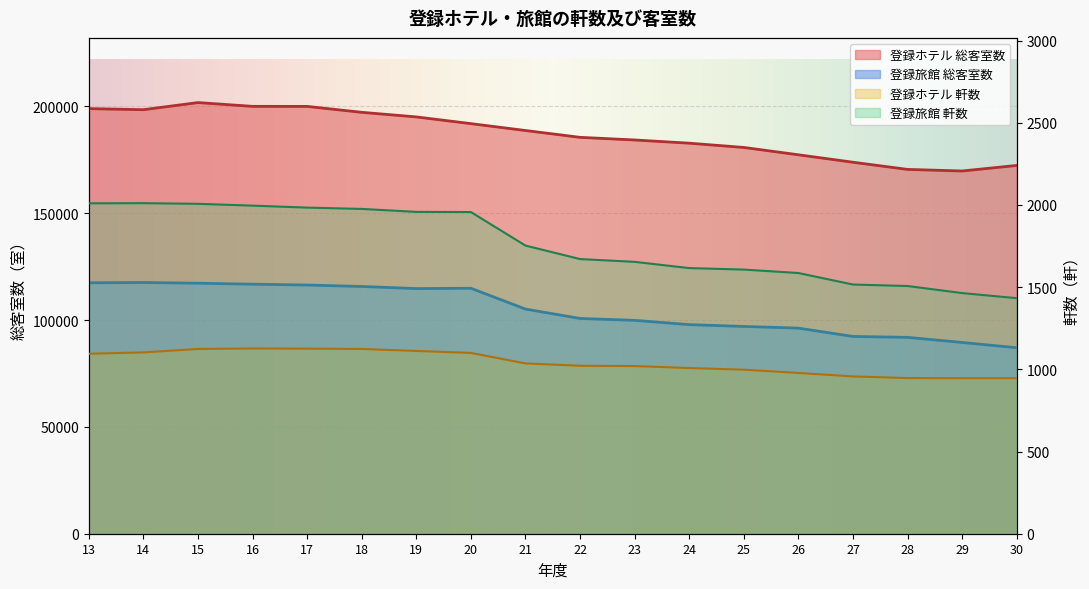

What is the difference between the maximum and minimum values in the 登録ホテル 軒数 series?

181